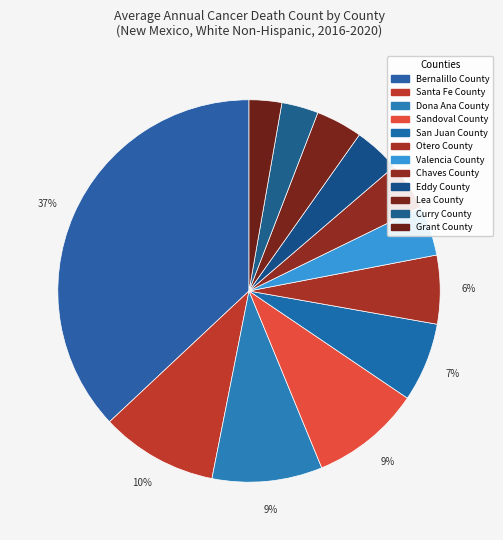

Count the number of slices in the pie.

12